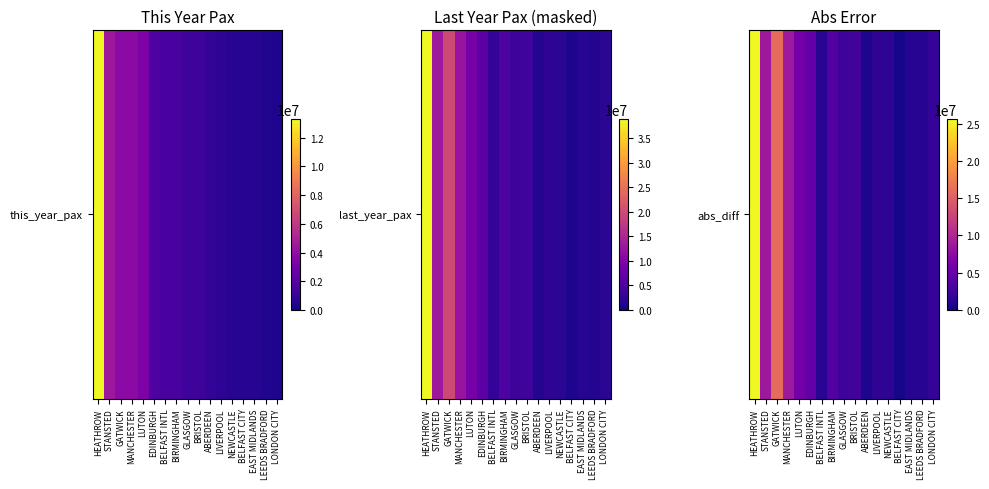

At which label does the data first exceed 2368567?

HEATHROW